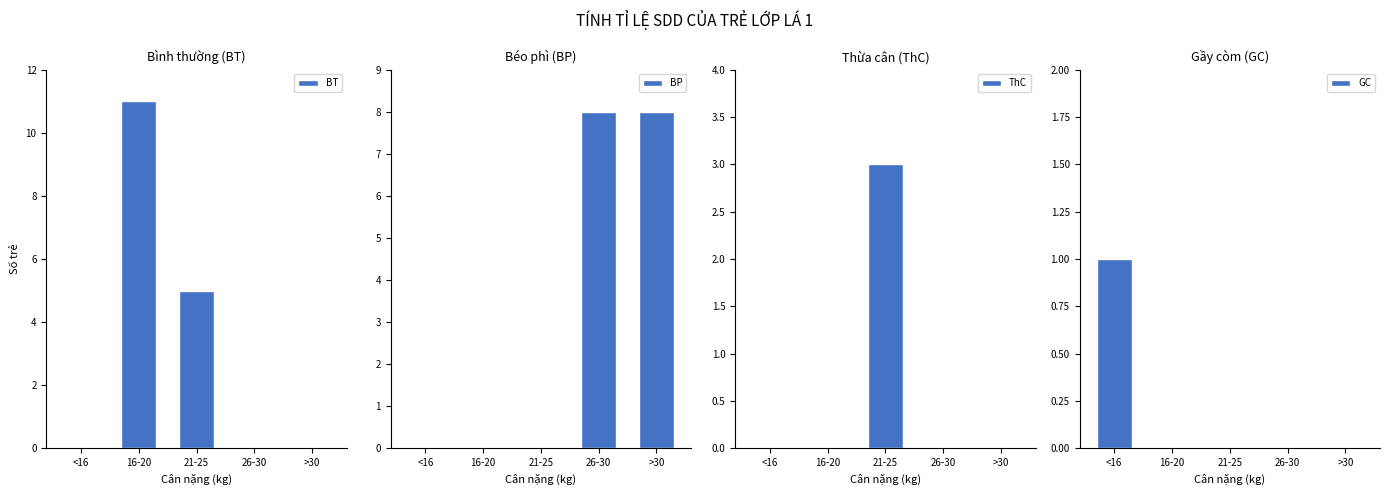

List the labels in order of BP value, largest first.

26-30, >30, <16, 16-20, 21-25